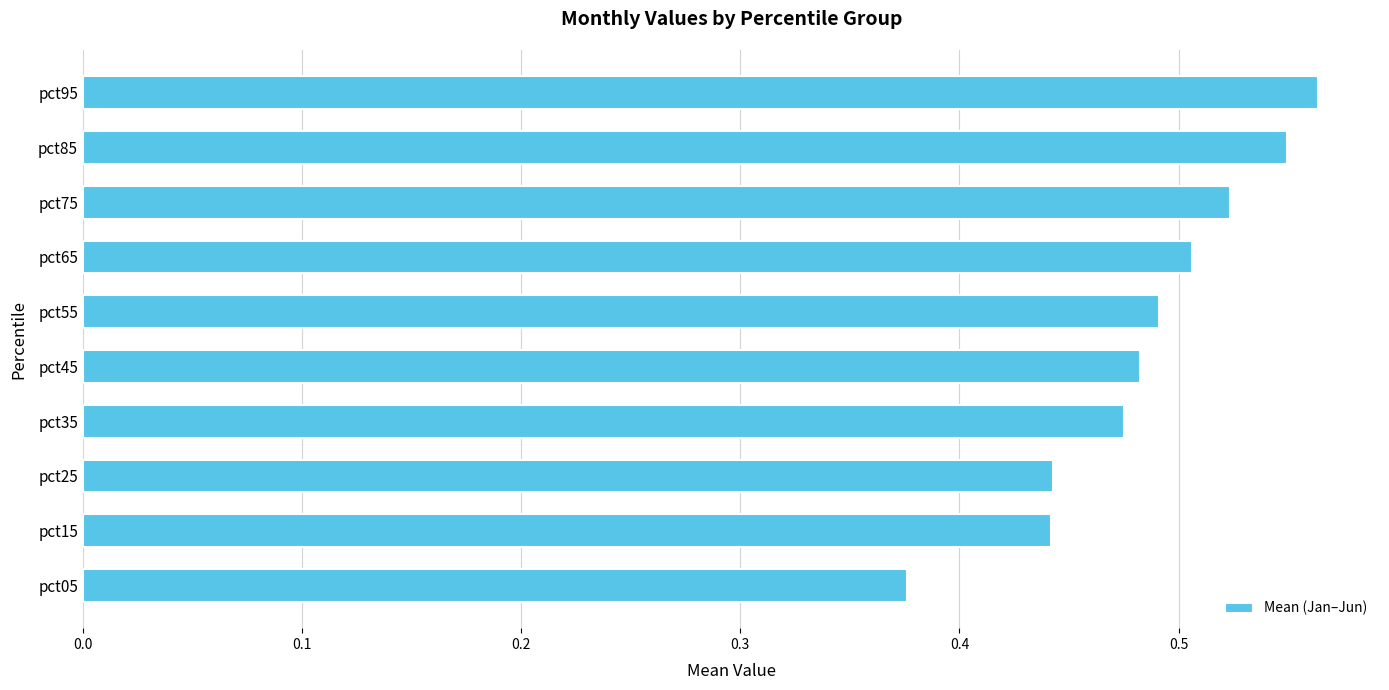

What is the sum of the values at pct95 and pct55?

1.1